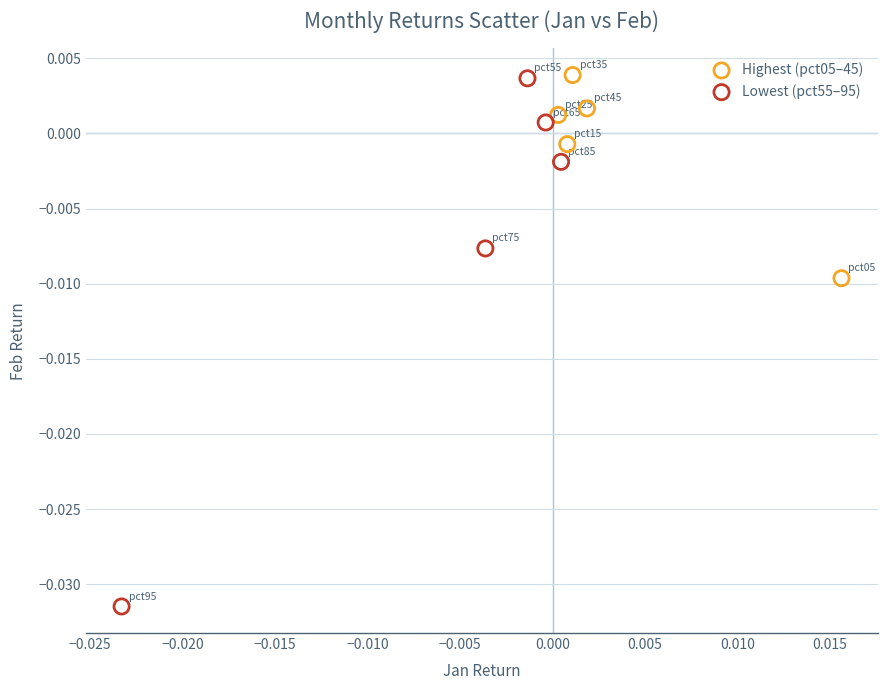

What are all the series names shown in the legend?

Highest (pct05–45), Lowest (pct55–95)